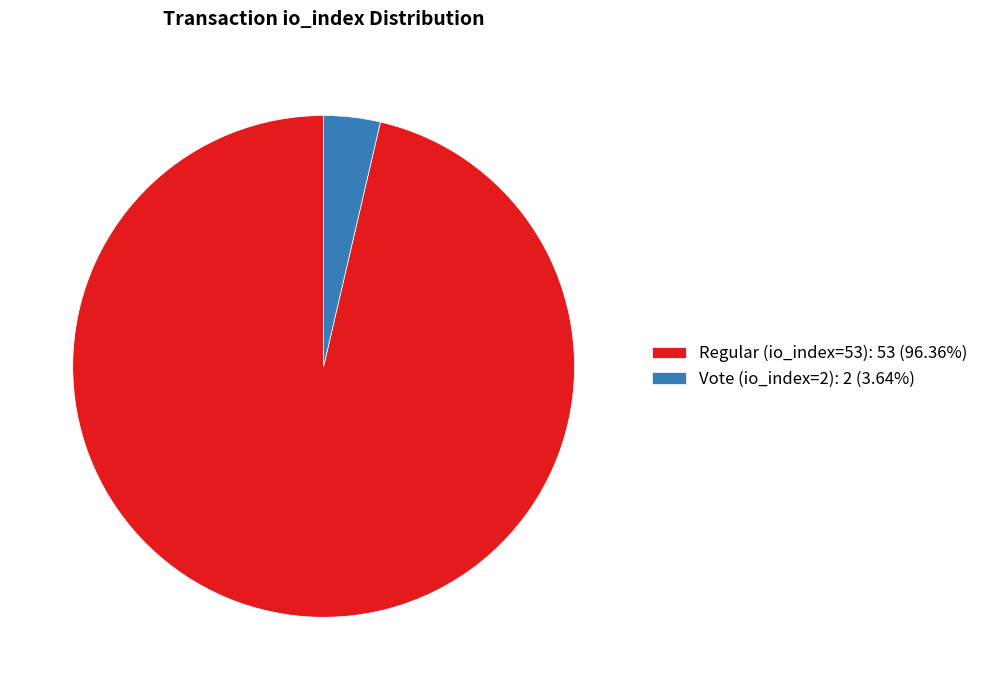

Does any single category account for the majority?

Yes